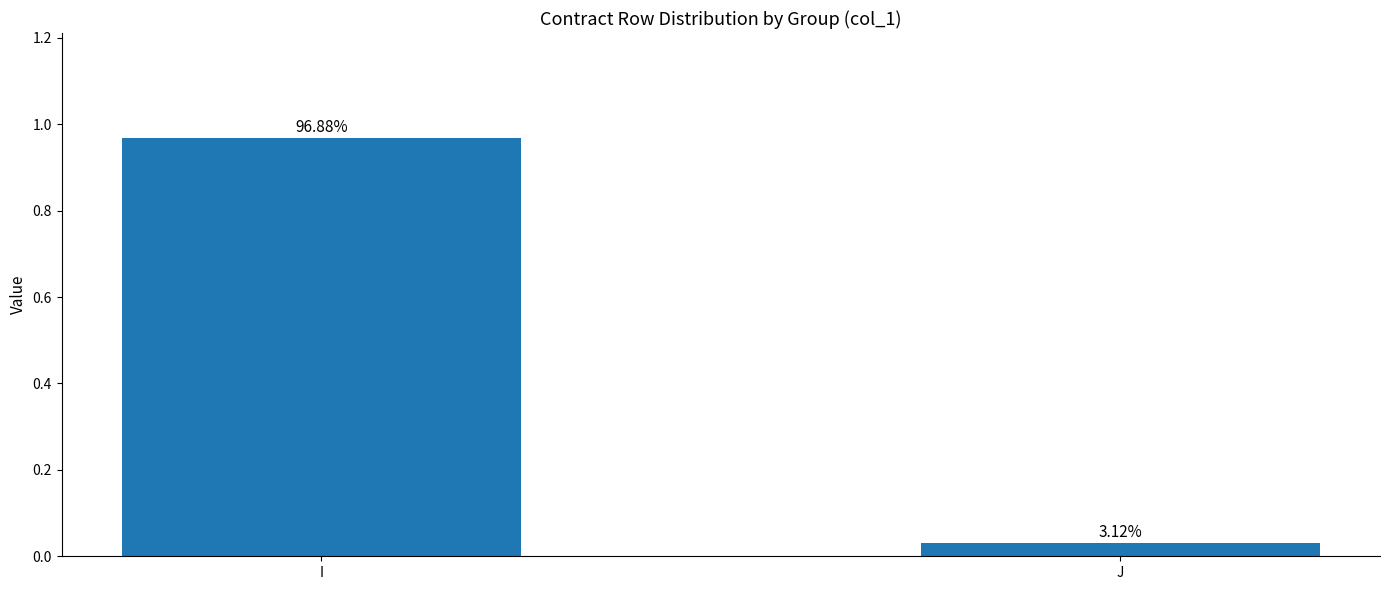

How many bars are there in total?

2